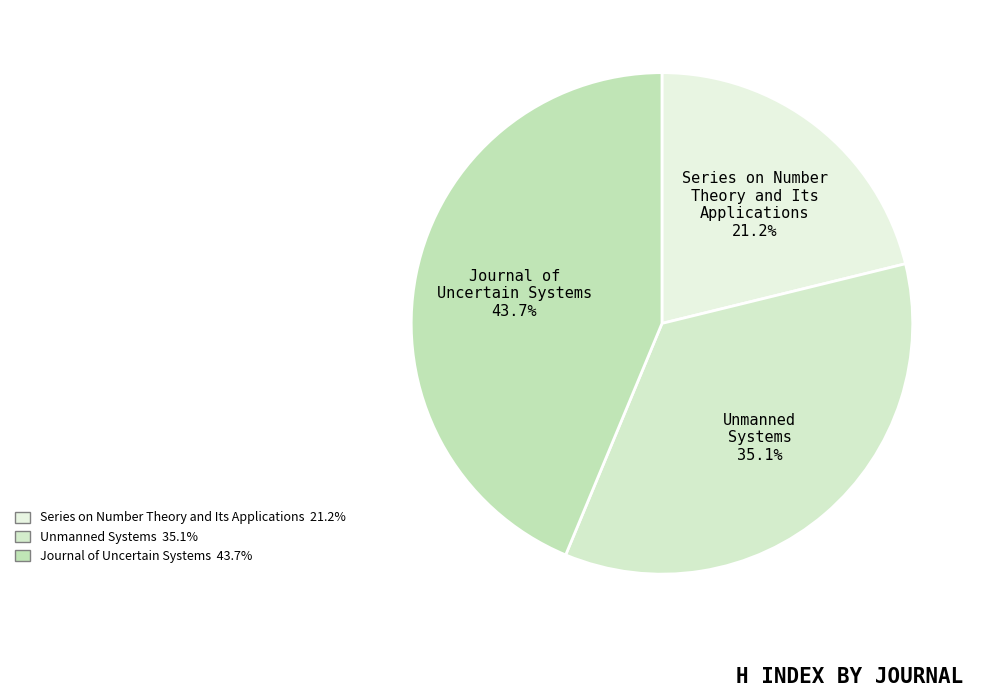

How many slices are in this pie chart?

3